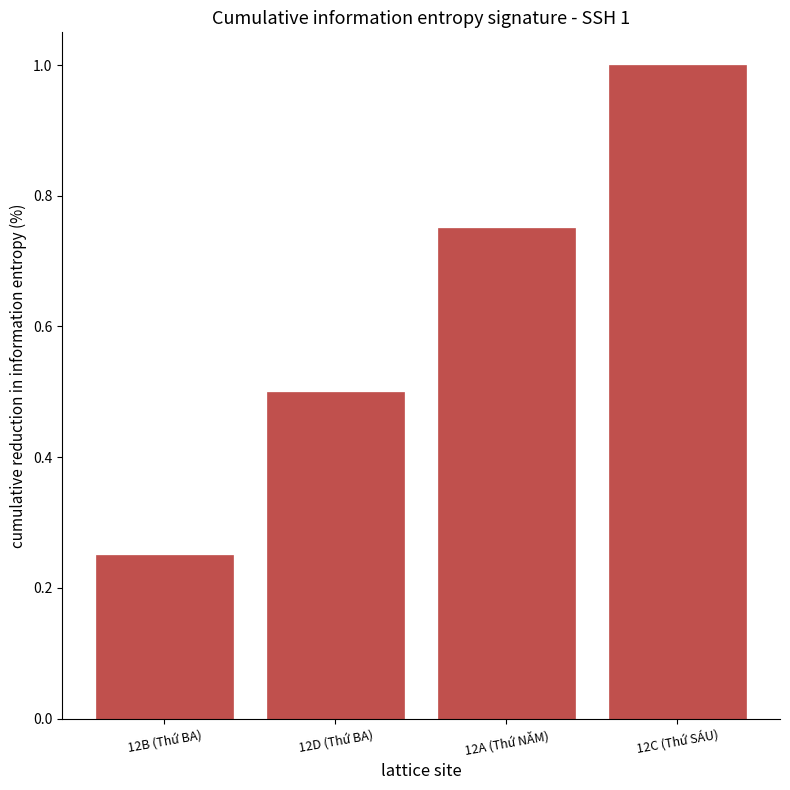

Which category has the highest value across all series?

12C (Thứ SÁU)